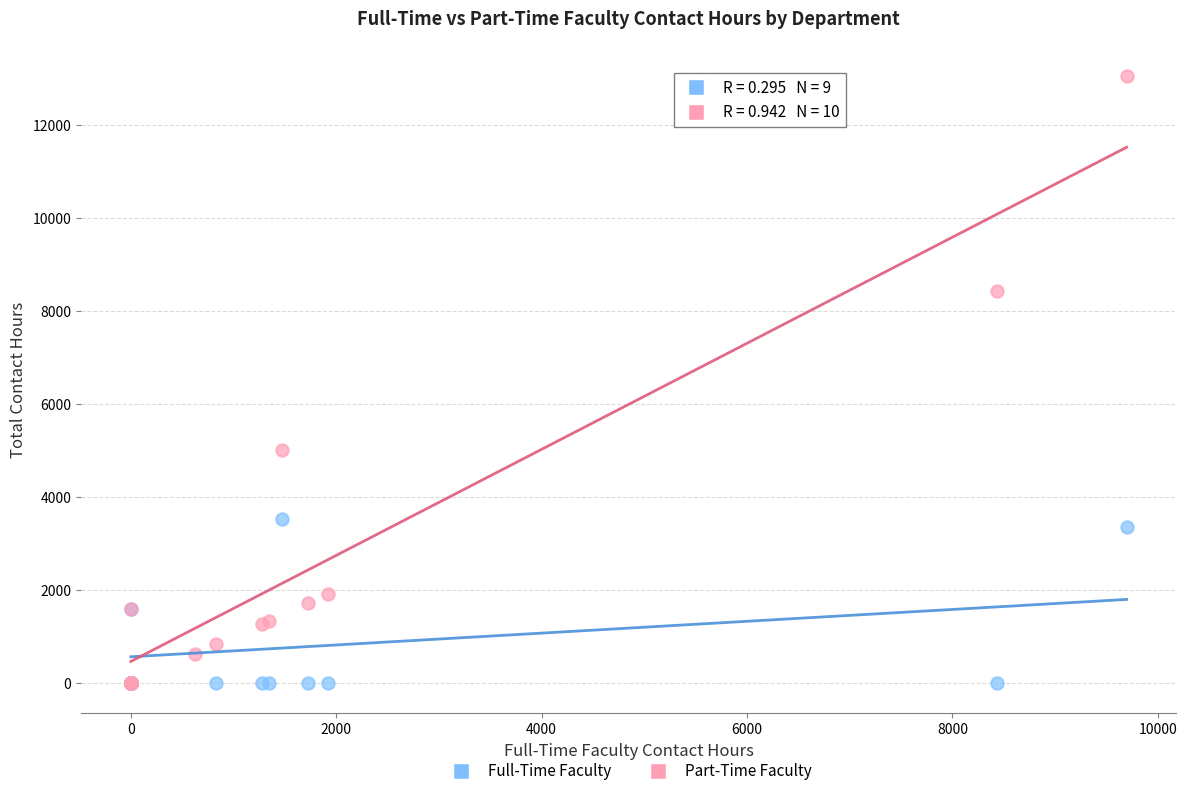

Which series reaches the maximum Y coordinate?

Part-Time Faculty